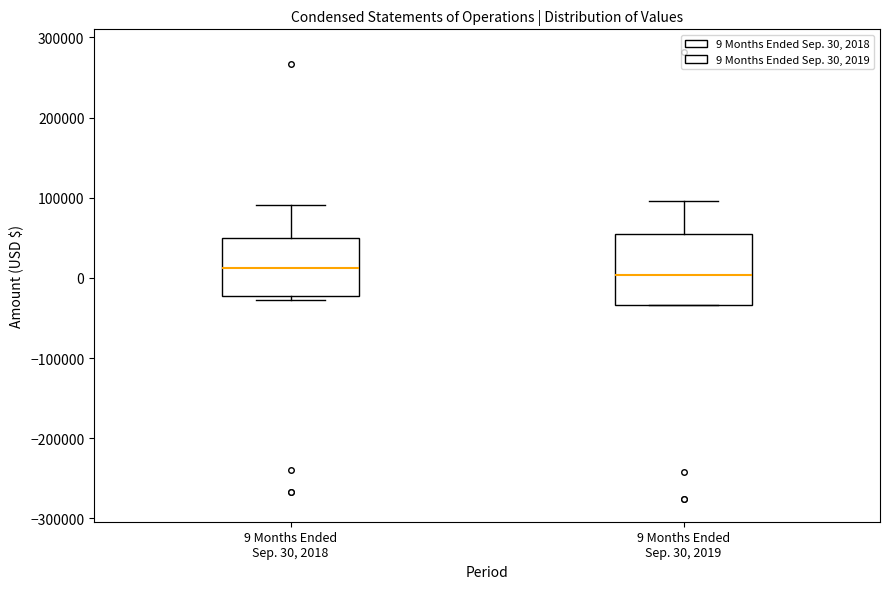

Where is the lower edge of the box for 9 Months Ended Sep. 30, 2019 on the y-axis? The values are not printed on the chart, so give them approximately, as read against the axis.

-30000